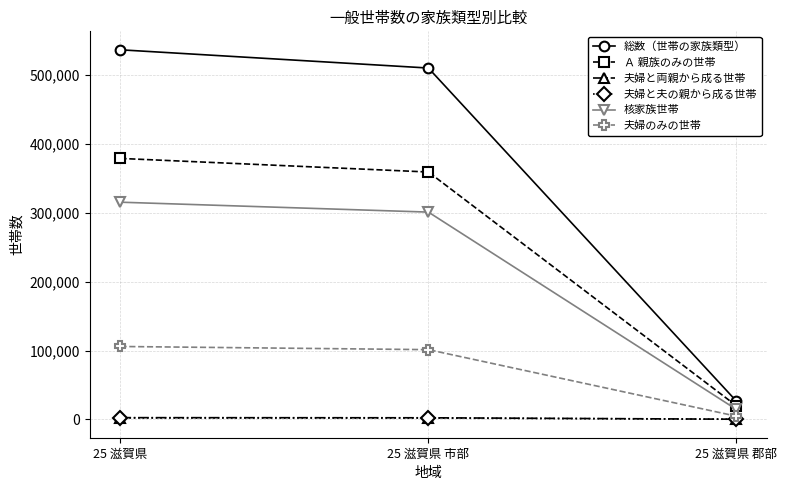

At which category is the sum across all series the highest?

25 滋賀県